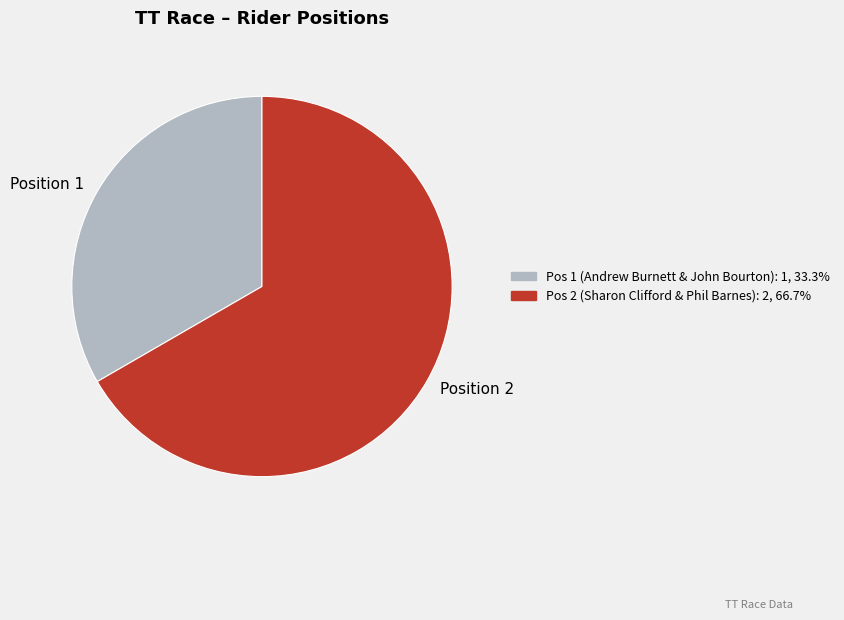

Is the sum of Position 2 and Position 1 greater than half?

Yes